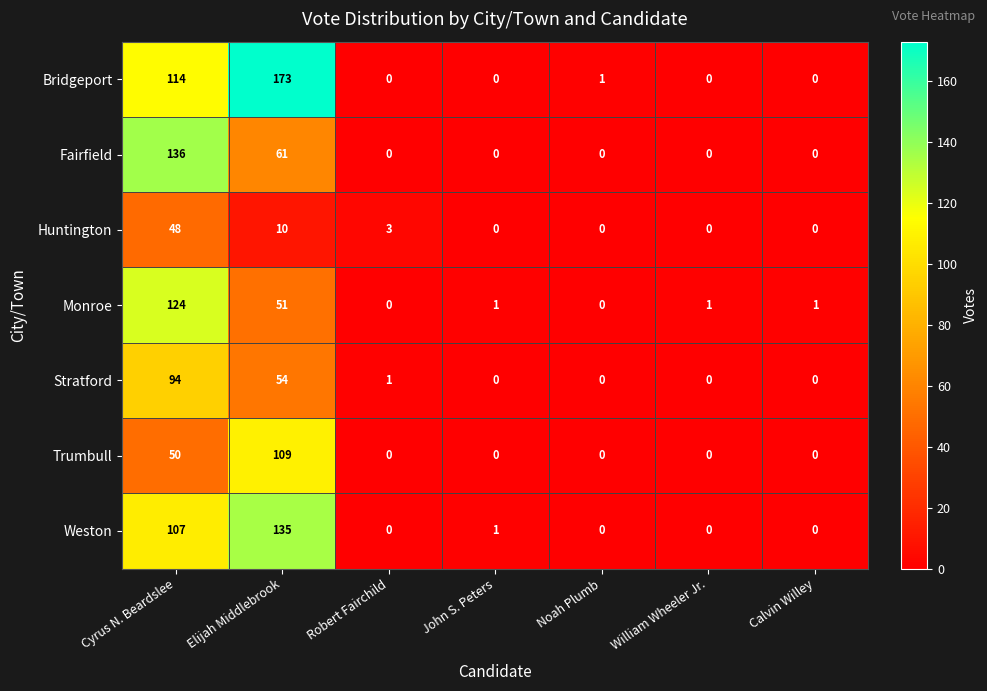

What is the sum of all Huntington values?

61